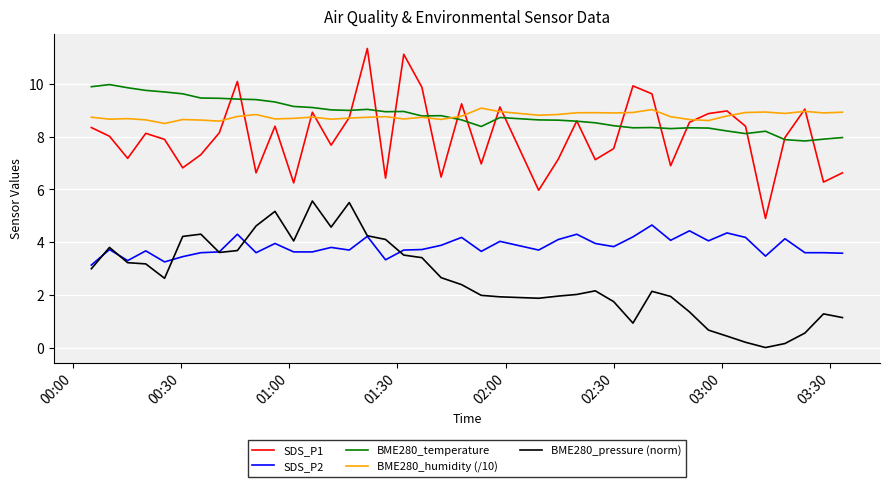

Which series has the widest spread of values?

SDS_P1